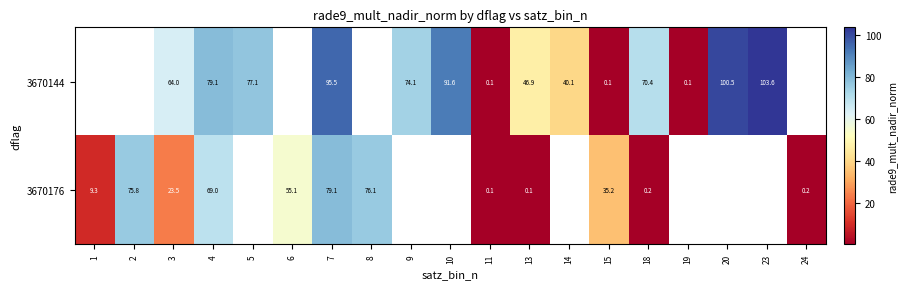

What is the total value across all series at 13?

47.0